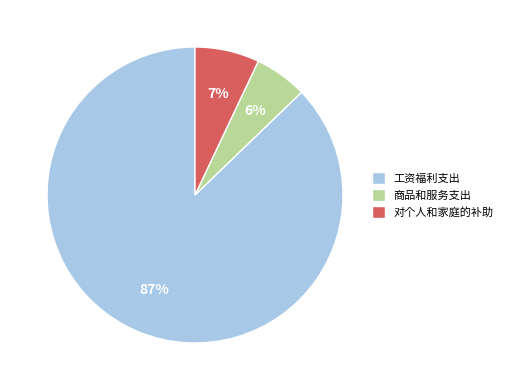

Which category has the smallest portion of the pie?

商品和服务支出